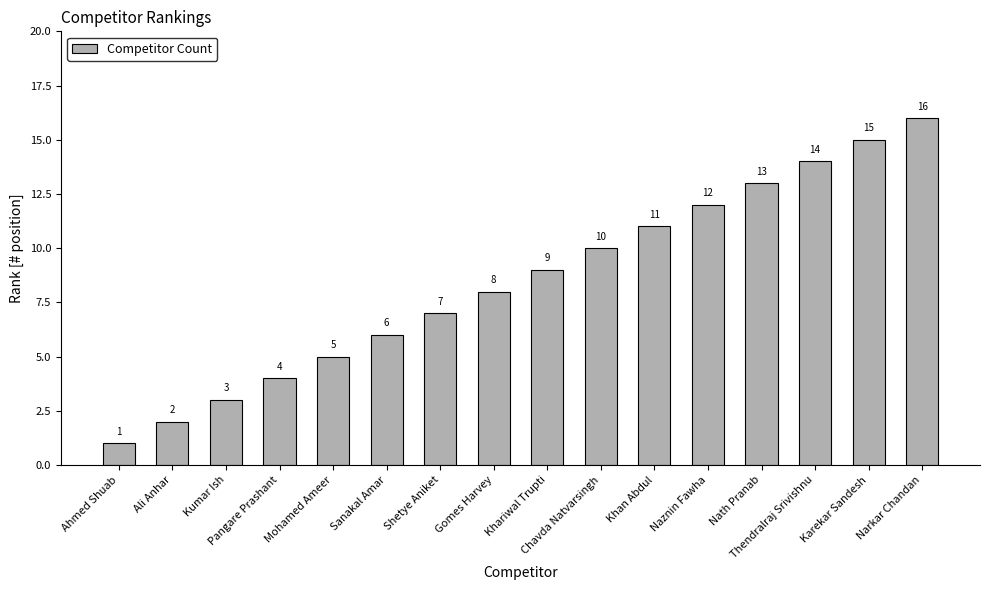

Count the number of data series in this chart.

1